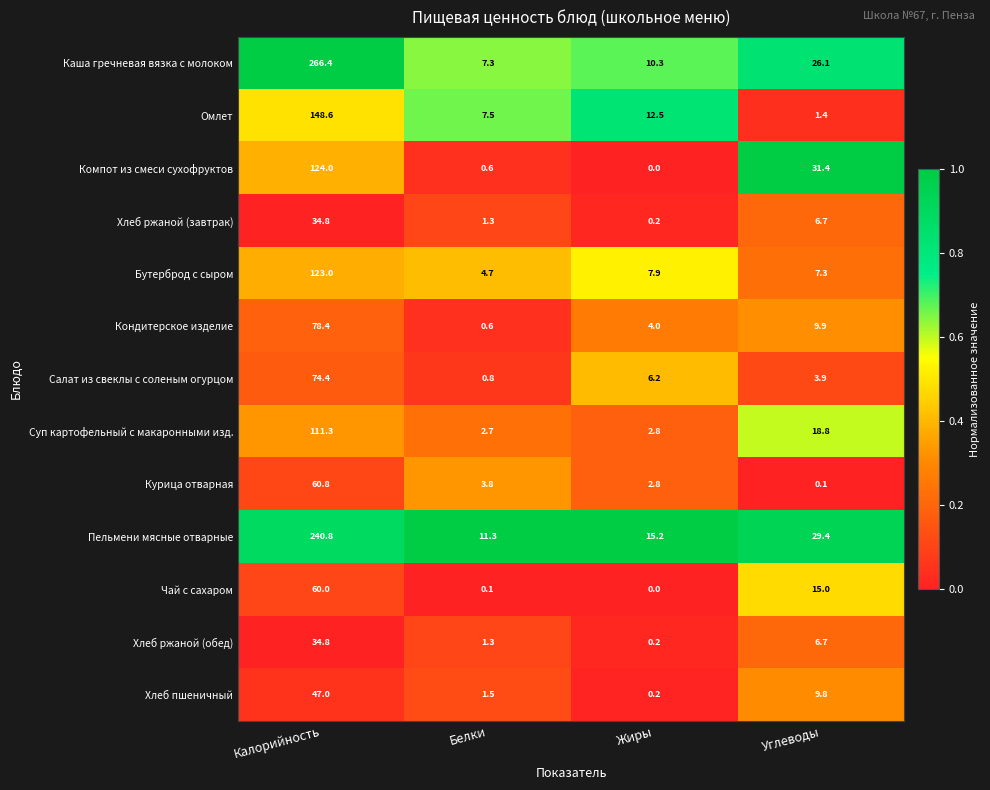

At which category is the sum across all series the highest?

Калорийность